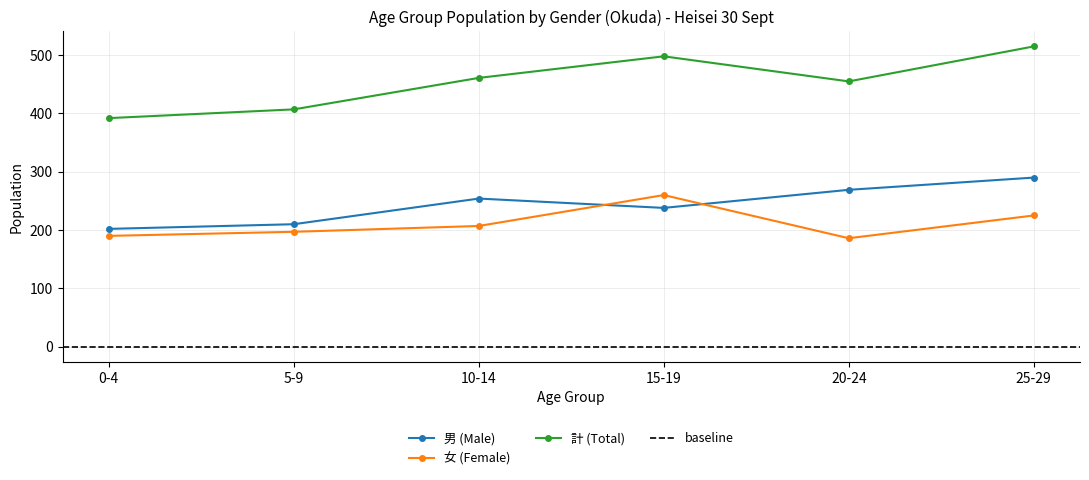

What is the value of the 計 (Total) point at the 4th from the left?

498